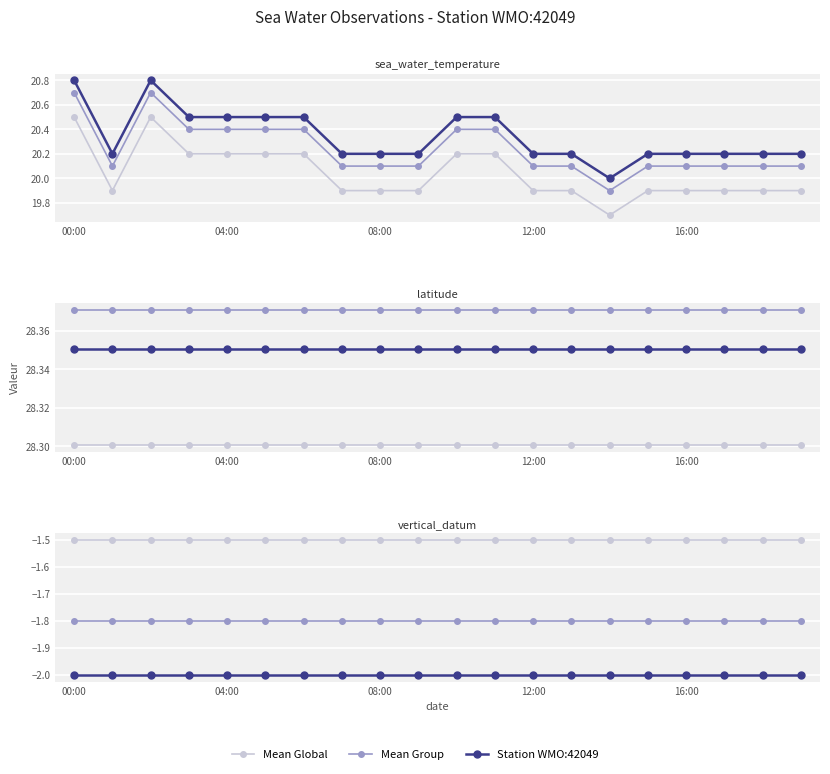

True or false: Mean Group and Mean Global cross at least once.

False